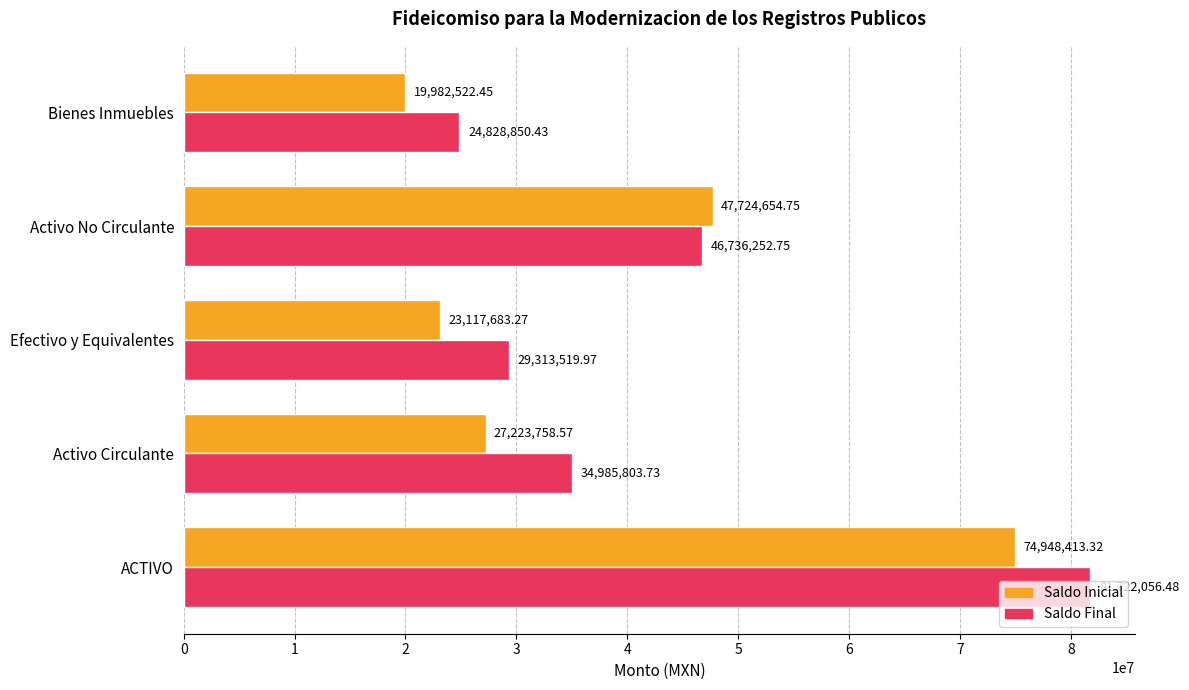

Where is Saldo Inicial nearest to the value 47465467?

Activo No Circulante